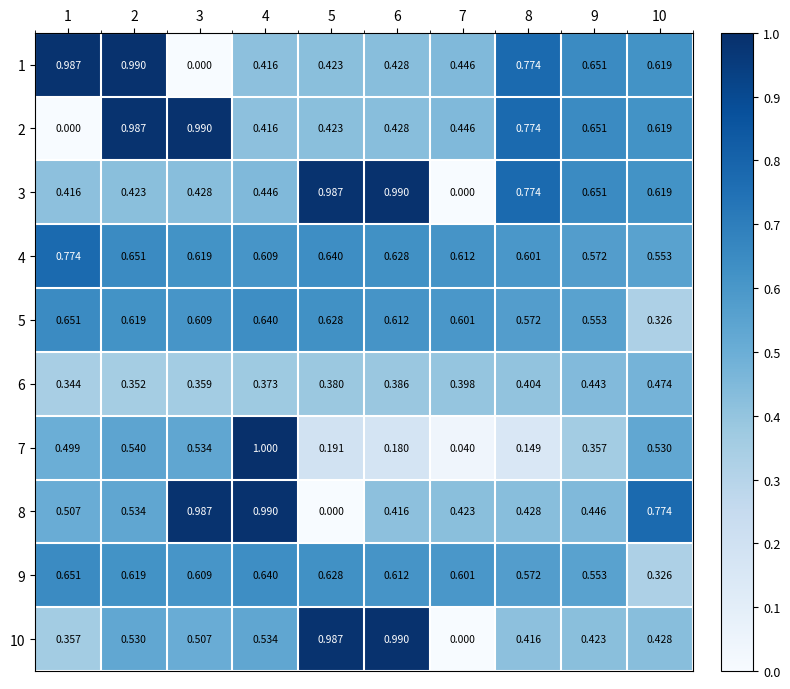

Is the value of 5 at 9 greater than the value of 2 at 2?

No